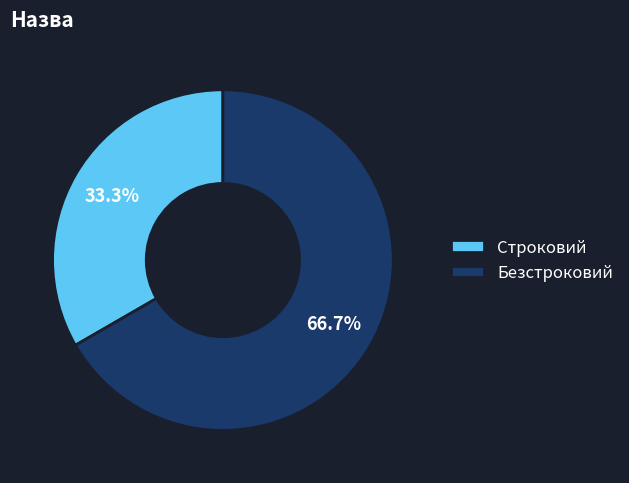

Is it true that Строковий is 33% of the pie?

True